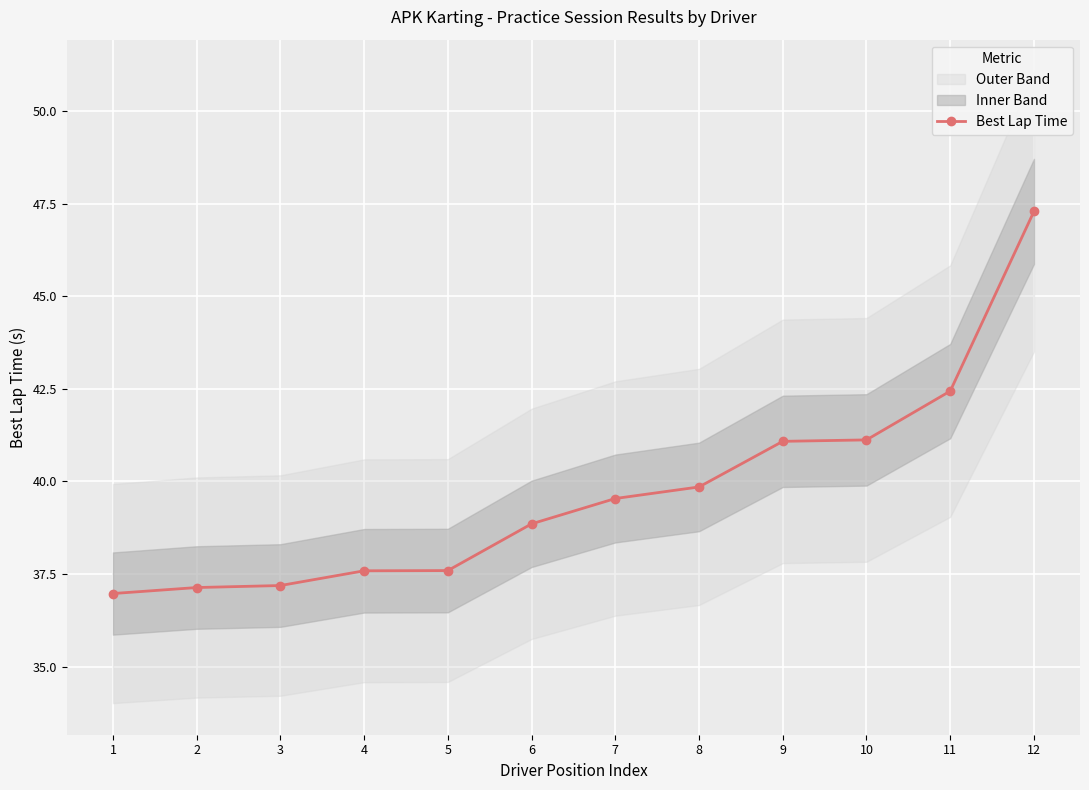

At which label does the data first exceed 39?

7